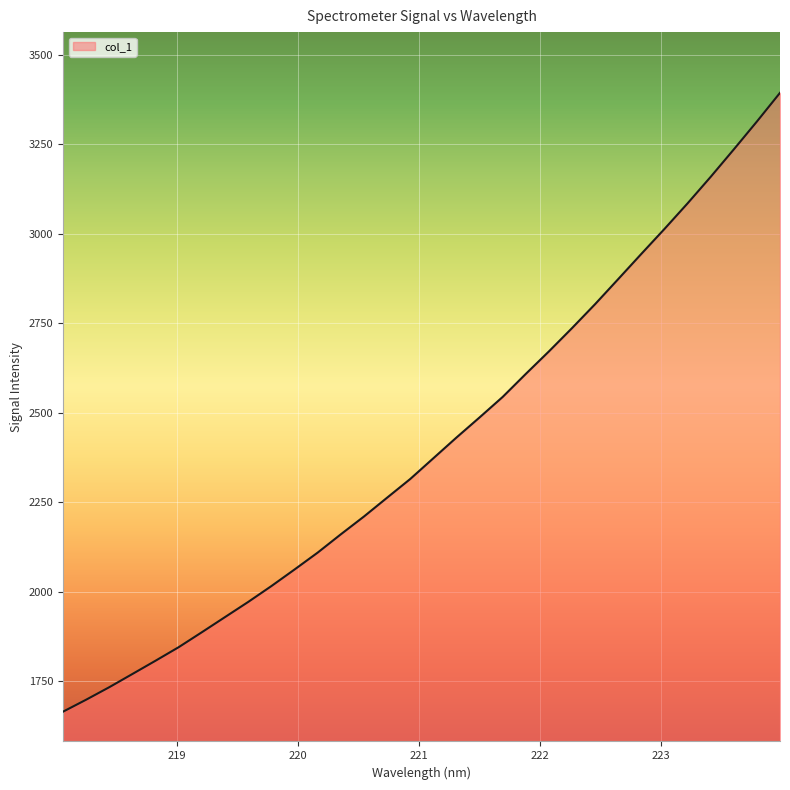

What is the maximum value shown in the chart?

3393.5